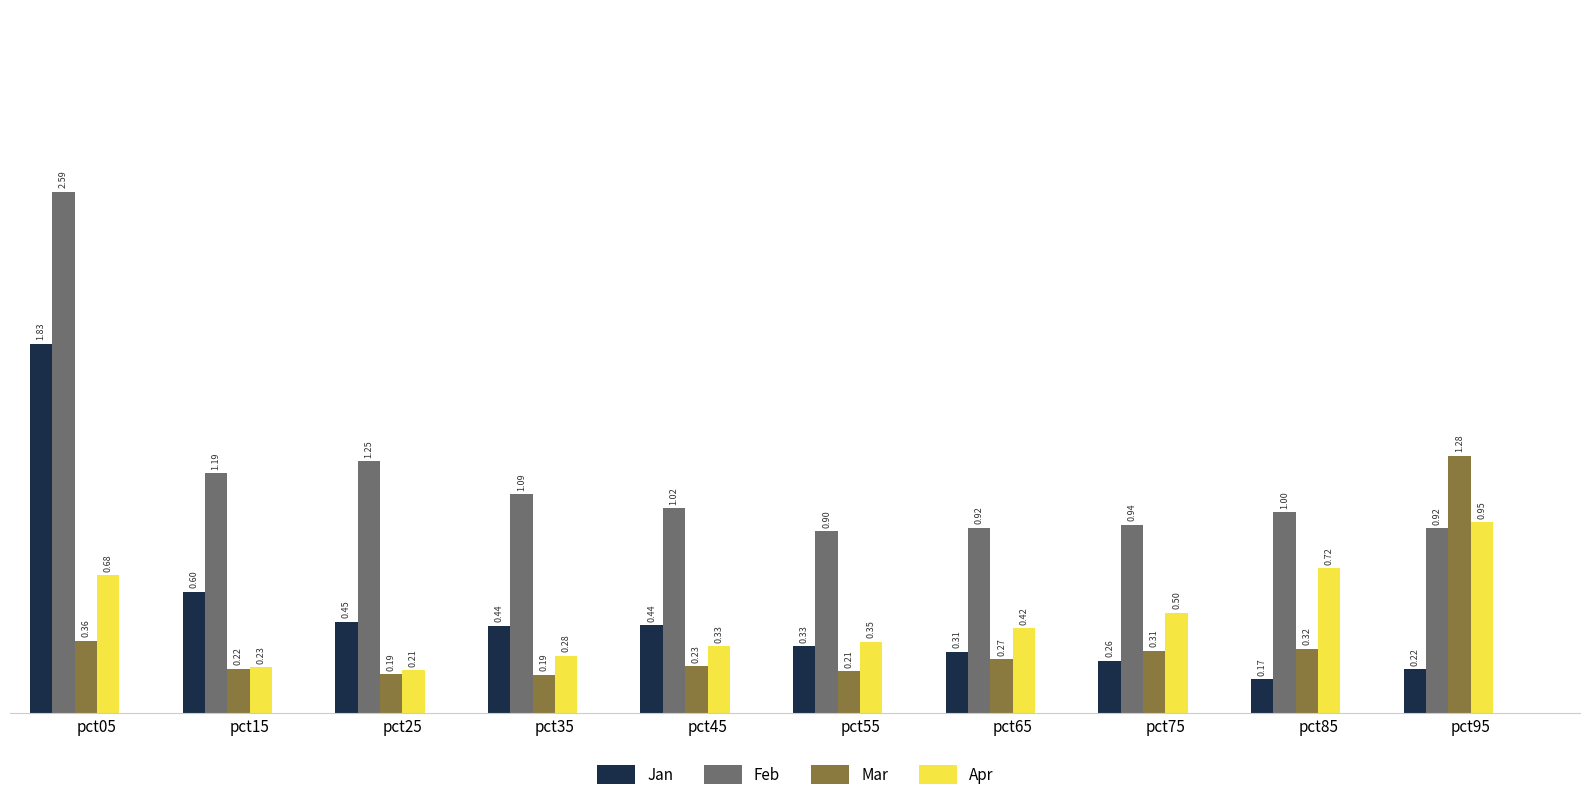

What is the lowest value of the Feb series?

0.9